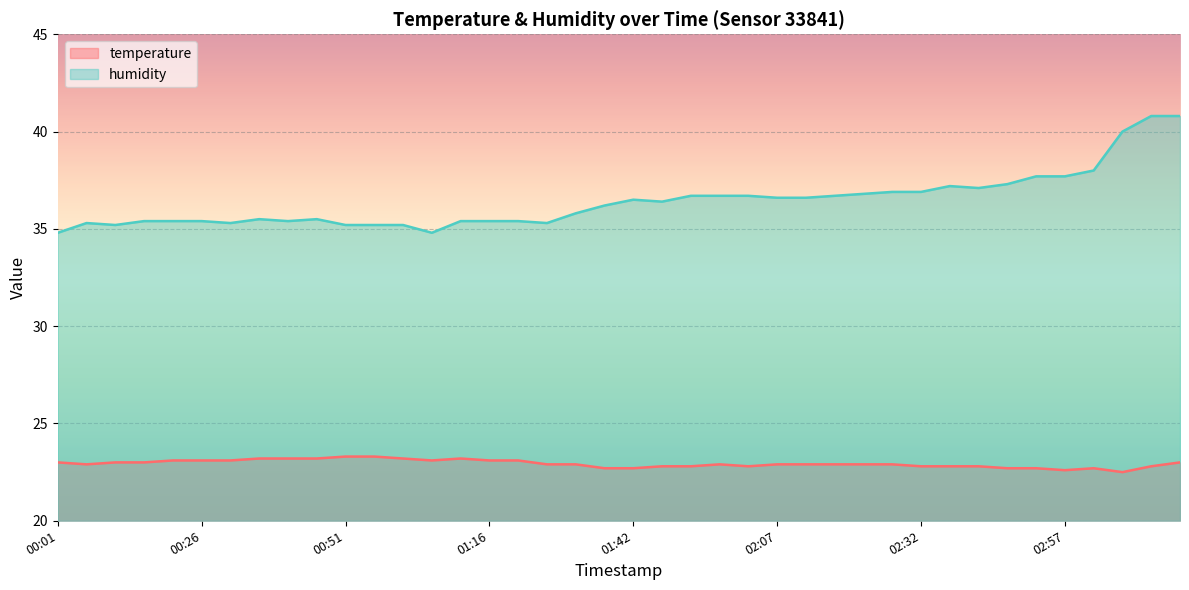

Is it true that humidity equals 8.8 at 02:17?

False